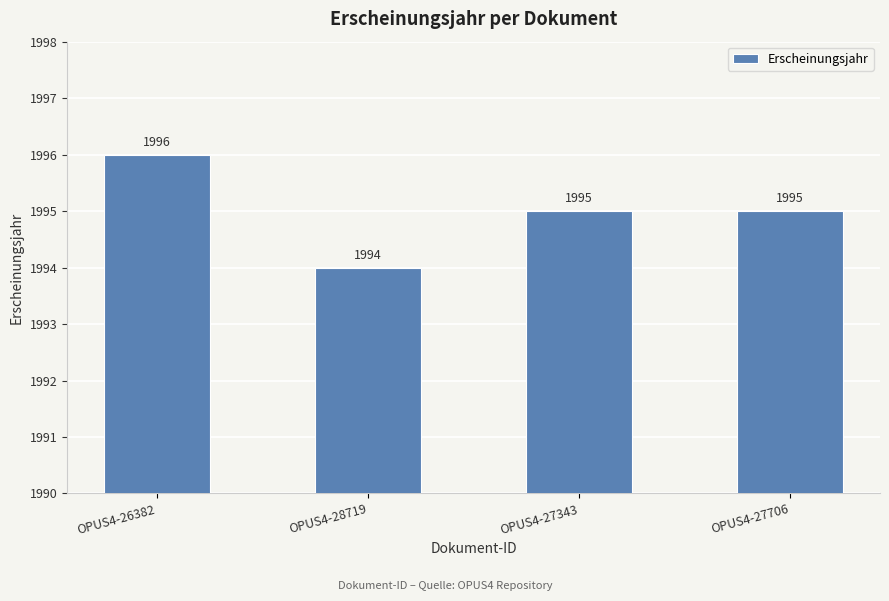

The value at OPUS4-27343 is 1995. True or false?

True